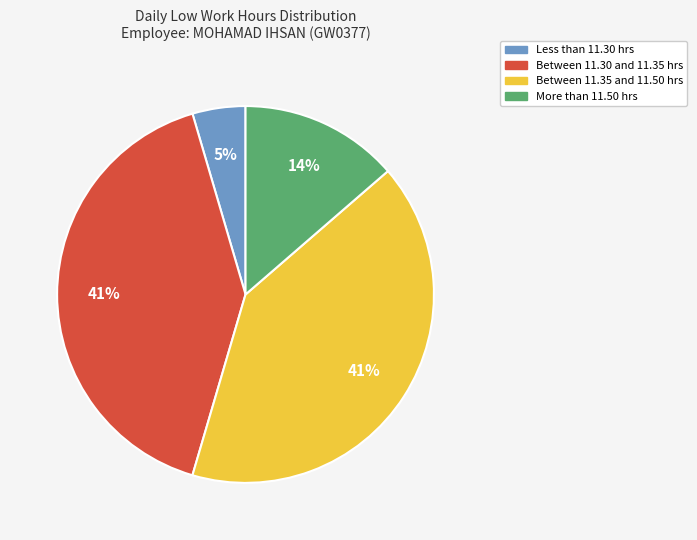

Is the sum of Less than 11.30 hrs and Between 11.35 and 11.50 hrs greater than half?

No